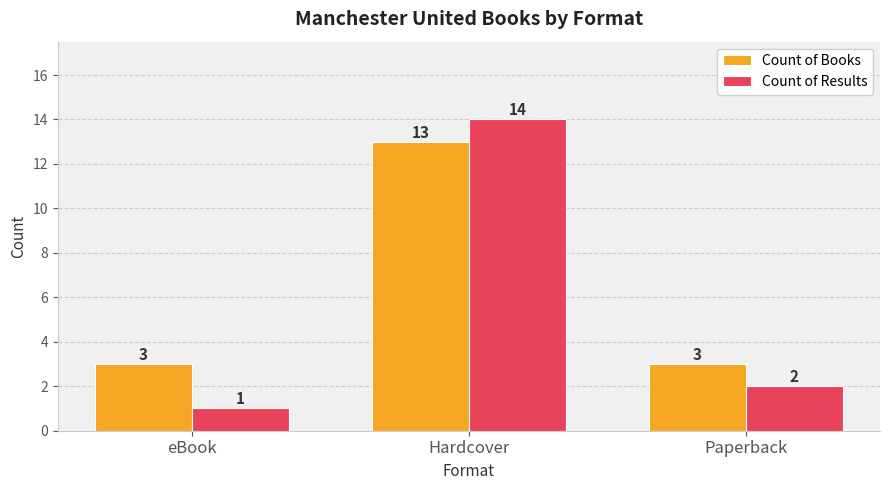

Between eBook and Paperback, which series saw the biggest shift?

Count of Results